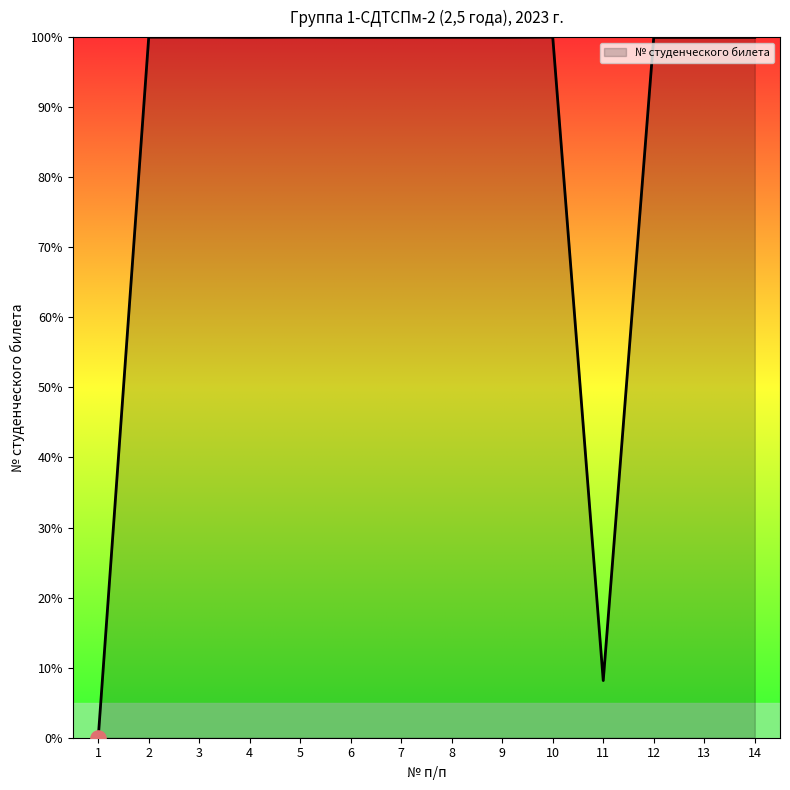

Which has a higher value, 11 or 3?

3